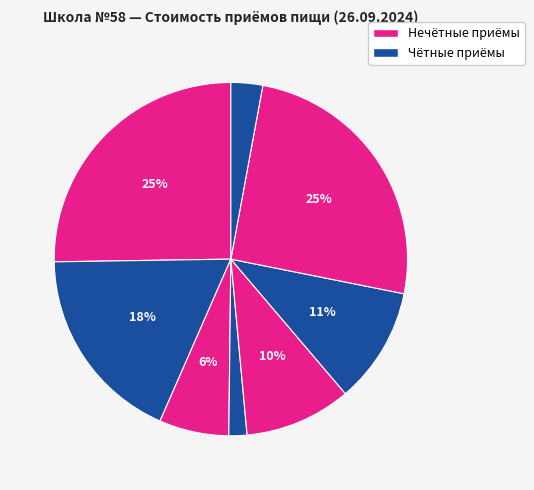

How many segments does this pie chart have?

8